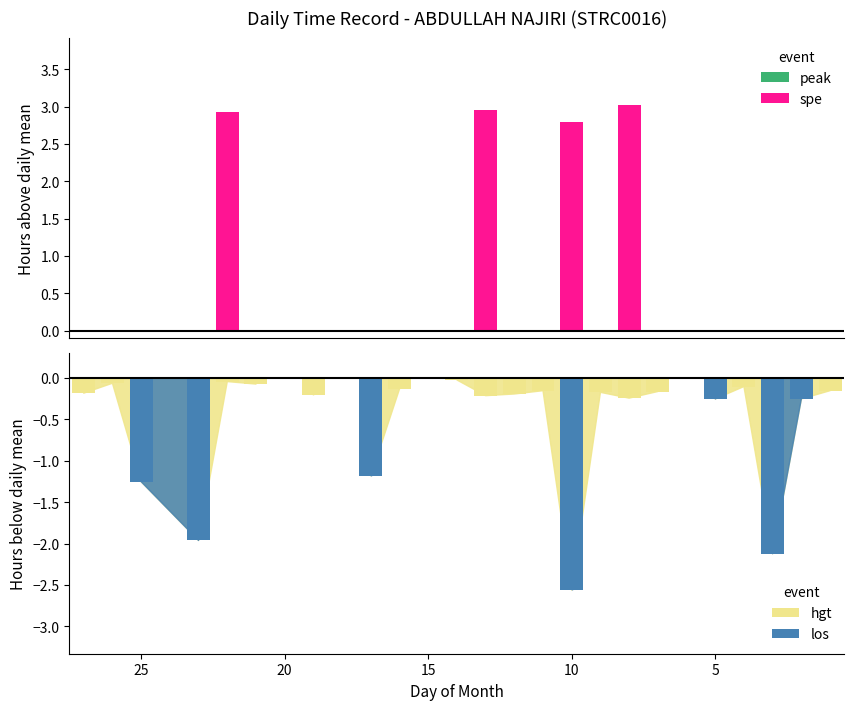

Is it true that los equals 0.0 at 15?

True